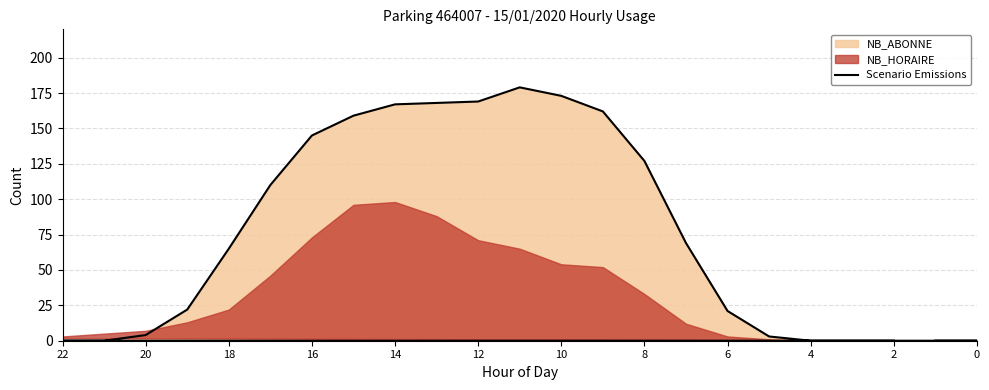

The chart shows a value of 108 at 12. True or false?

False